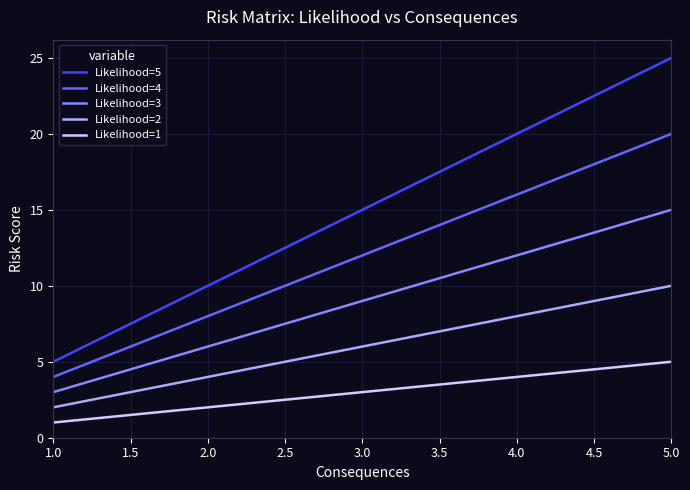

Which series changed the most between 3.0 and 5.0?

Likelihood=5